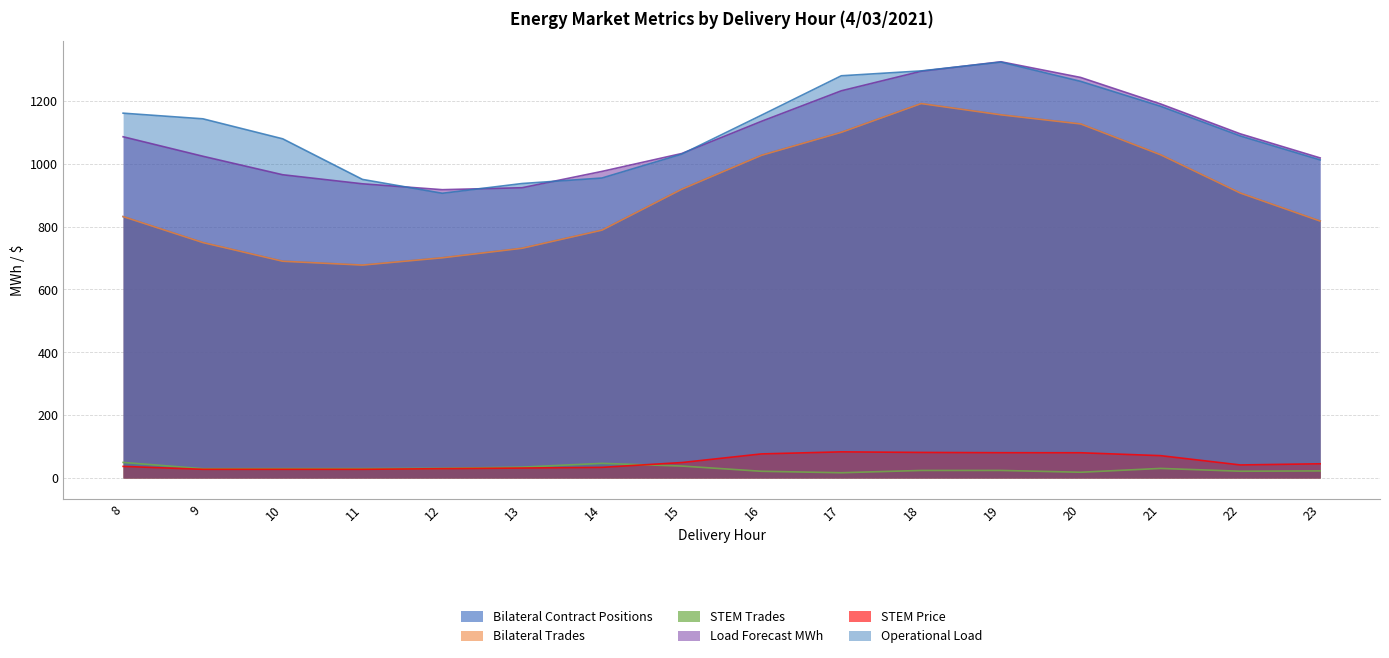

Reading left to right, list all the values displayed in this chart.

Bilateral Contract Positions: 8=831.9	9=749.2	10=689.8	11=677.5	12=700.8	13=731.1	14=788.8	15=919.0	16=1027.0	17=1100.1	18=1191.6	19=1155.8	20=1126.7	21=1028.7	22=906.8	23=817.6
Bilateral Trades: 8=831.9	9=749.2	10=689.8	11=677.5	12=700.8	13=731.1	14=788.8	15=919.0	16=1027.0	17=1100.1	18=1191.6	19=1155.8	20=1126.7	21=1028.7	22=906.8	23=817.6
STEM Trades: 8=49.5	9=29.5	10=29.7	11=29.8	12=30.7	13=34.5	14=46.5	15=37.9	16=21.3	17=16.7	18=23.9	19=24.0	20=18.2	21=30.4	22=21.5	23=22.5
Load Forecast MWh: 8=1086.0	9=1023.9	10=965.0	11=936.2	12=917.5	13=923.7	14=975.6	15=1032.6	16=1135.2	17=1232.2	18=1294.4	19=1324.6	20=1274.6	21=1190.5	22=1095.2	23=1018.6
STEM Price: 8=36.9	9=27.6	10=27.6	11=27.6	12=29.6	13=31.6	14=33.8	15=49.0	16=76.6	17=83.1	18=81.3	19=80.4	20=80.2	21=71.0	22=41.4	23=45.1
Operational Load: 8=1161.0	9=1143.0	10=1079.4	11=950.1	12=906.1	13=937.1	14=954.6	15=1030.6	16=1154.7	17=1280.0	18=1295.5	19=1323.6	20=1262.2	21=1183.1	22=1088.5	23=1012.3